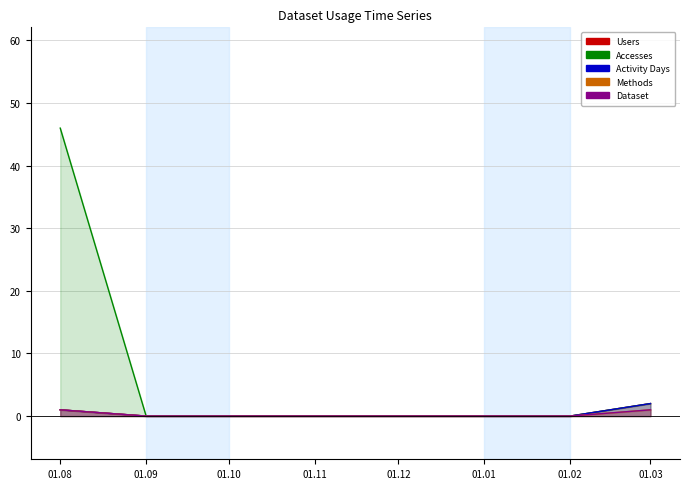

Between 01.10 and 01.02, which series saw the biggest shift?

Users